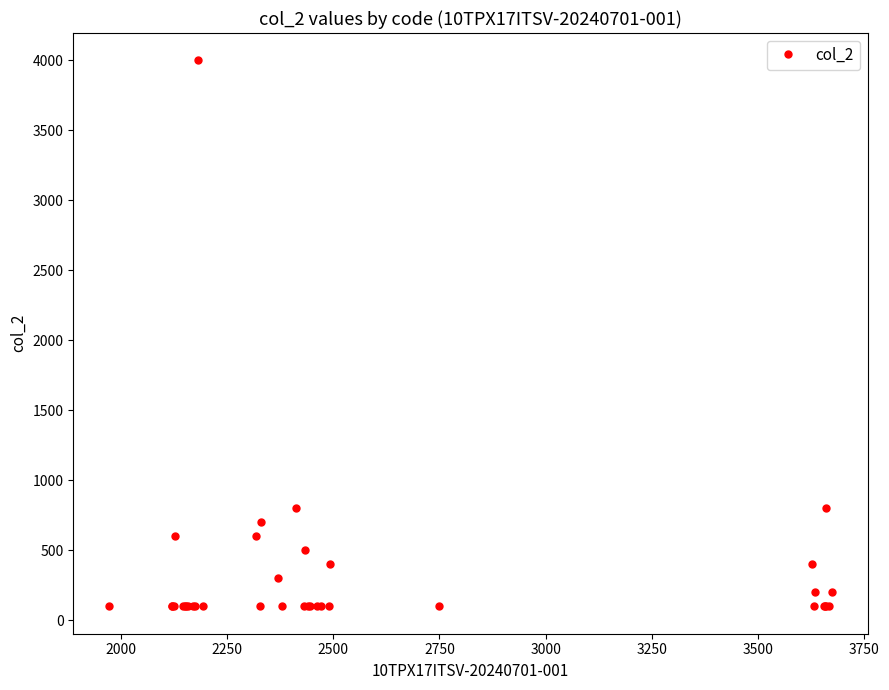

What is the value of the 27th point from the left?

400